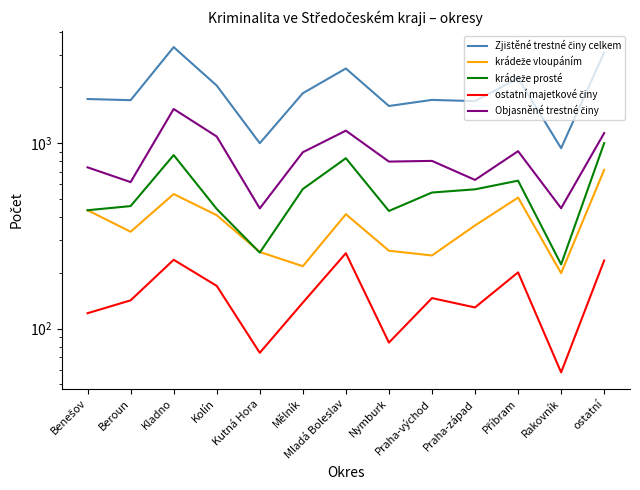

Reading left to right, what are all the values shown in this chart?

Zjištěné trestné činy celkem: 1732	1707	3300	2047	1000	1861	2531	1588	1713	1687	2247	940	3089
krádeže vloupáním: 435	333	532	409	259	217	414	263	248	360	509	199	718
krádeže prosté: 435	458	863	442	257	566	830	431	542	564	628	222	1001
ostatní majetkové činy: 121	142	235	170	74	138	255	84	146	130	201	58	233
Objasněné trestné činy: 741	617	1530	1087	445	894	1169	796	803	634	906	446	1134